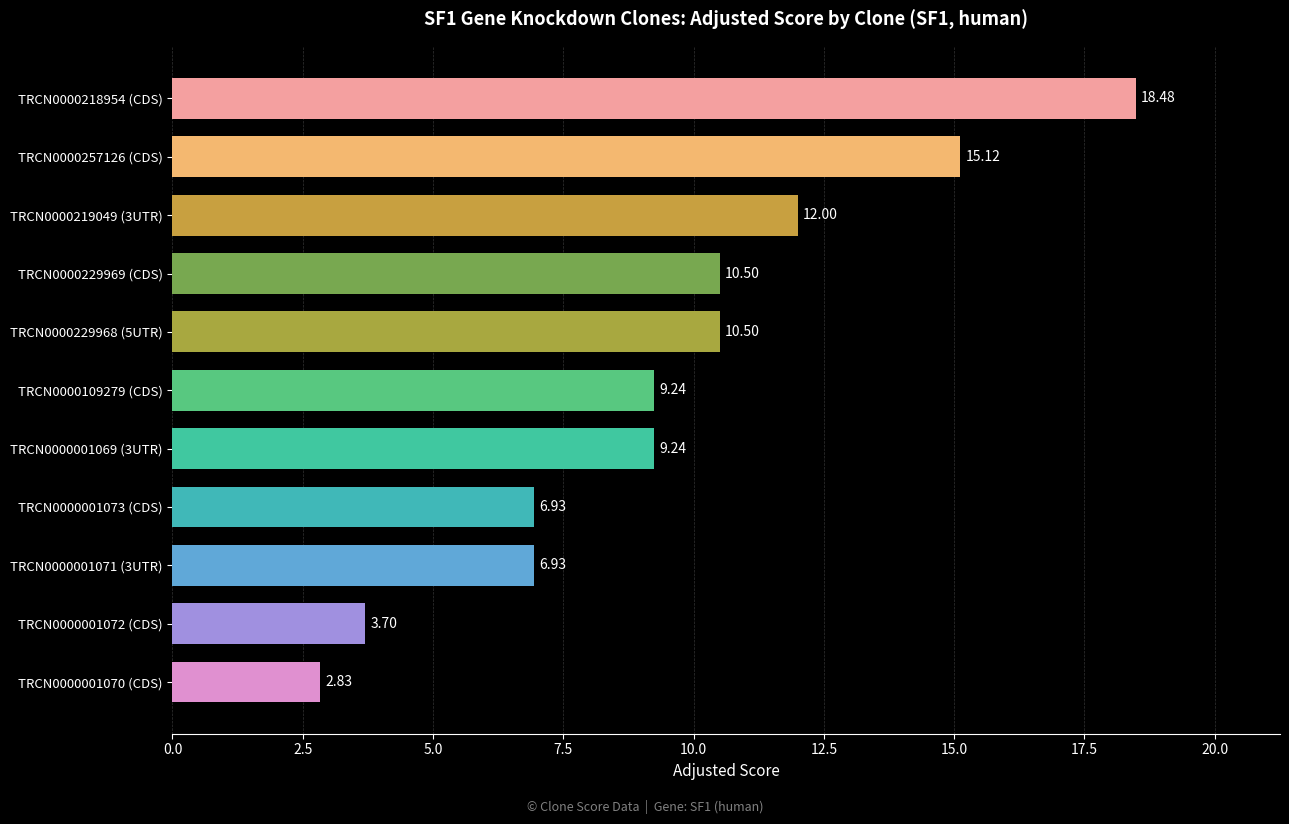

Which category has the lowest value across all series?

TRCN0000001070 (CDS)